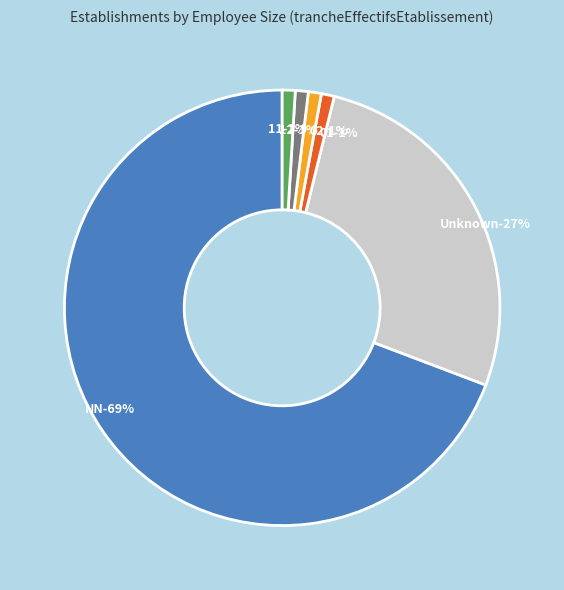

What is the largest slice in the pie chart?

NN